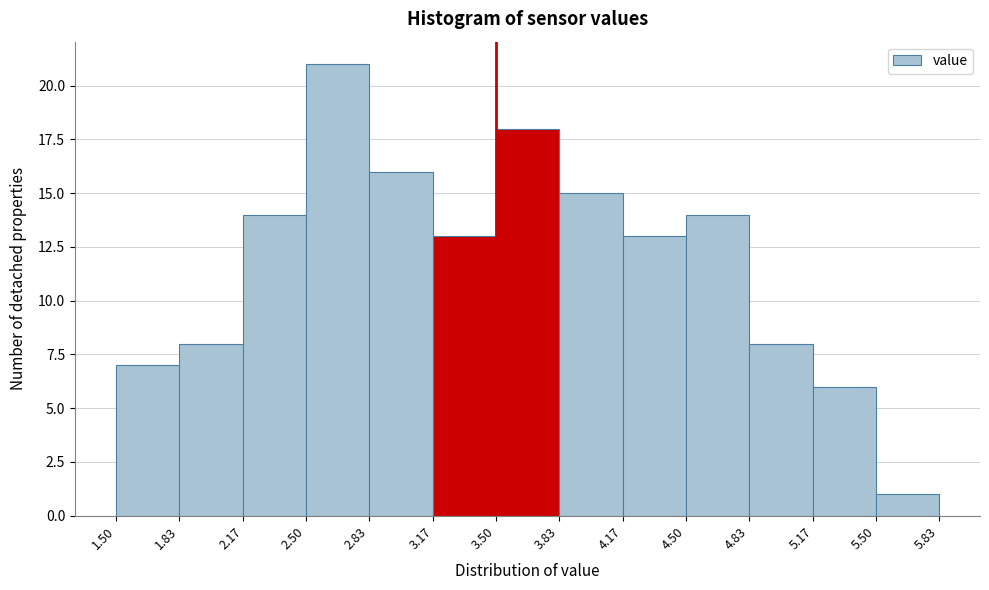

Reading left to right, transcribe this chart: for each bar, give the range it covers on the x-axis and its height. The values are not printed on the chart, so give them approximately, as read against the axis.

1.50 to 1.83: 7
1.83 to 2.17: 8
2.17 to 2.50: 14
2.50 to 2.83: 21
2.83 to 3.17: 16
3.17 to 3.50: 13
3.50 to 3.83: 18
3.83 to 4.17: 15
4.17 to 4.50: 13
4.50 to 4.83: 14
4.83 to 5.17: 8
5.17 to 5.50: 6
5.50 to 5.83: 1